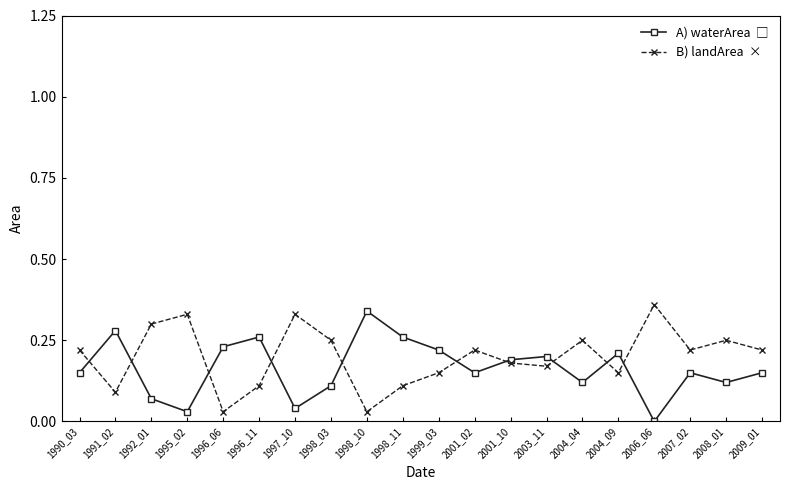

At which category does the chart reach its minimum across all series?

2006_06